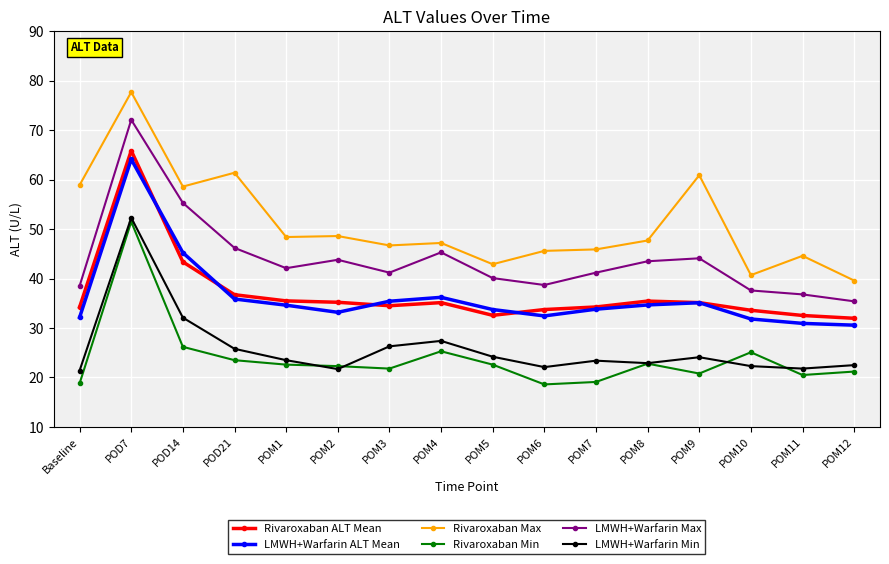

What is the difference between the maximum and minimum values in the LMWH+Warfarin Min series?

30.9